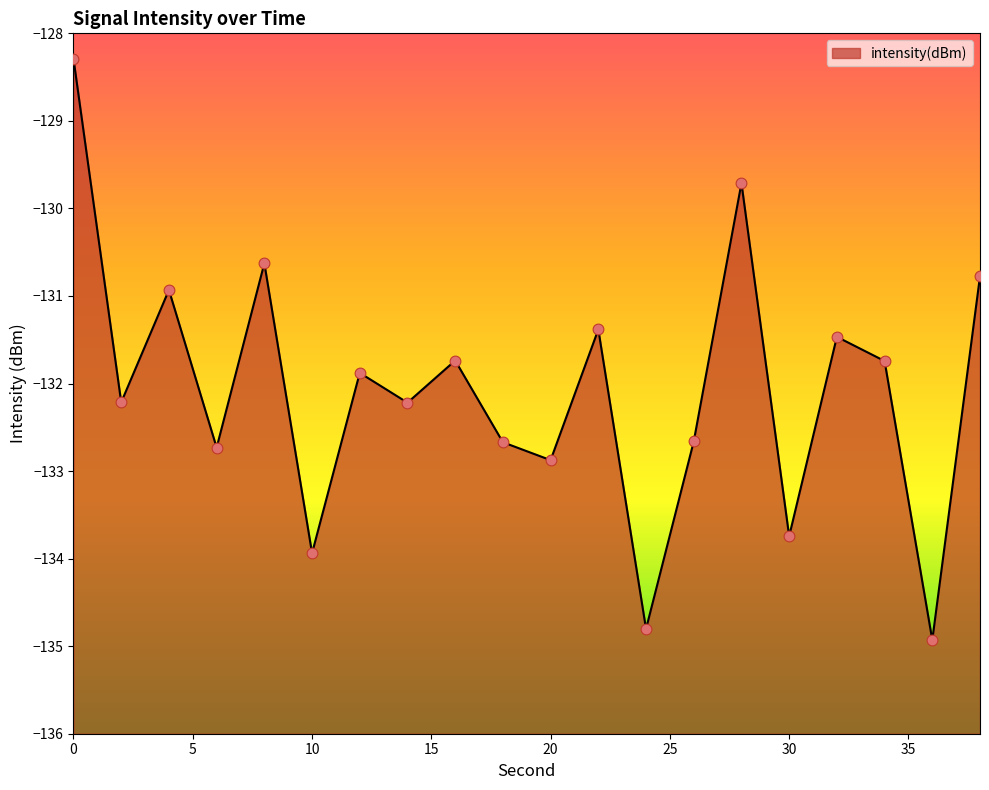

Between 30 and 18, which is larger?

18